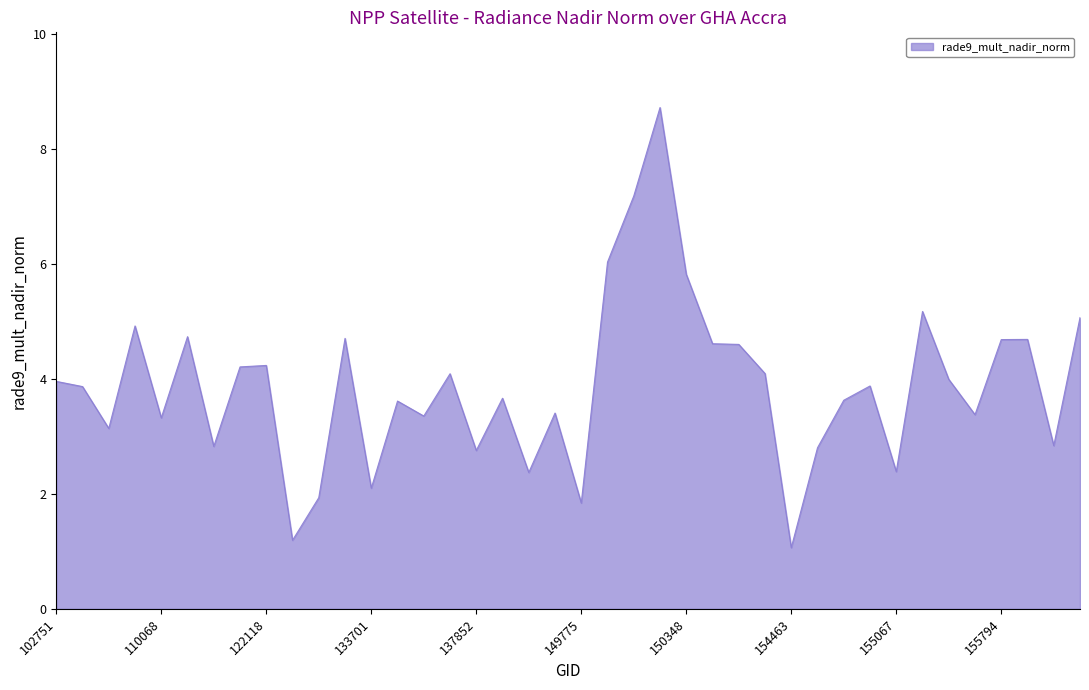

What is the maximum value shown in the chart?

8.7